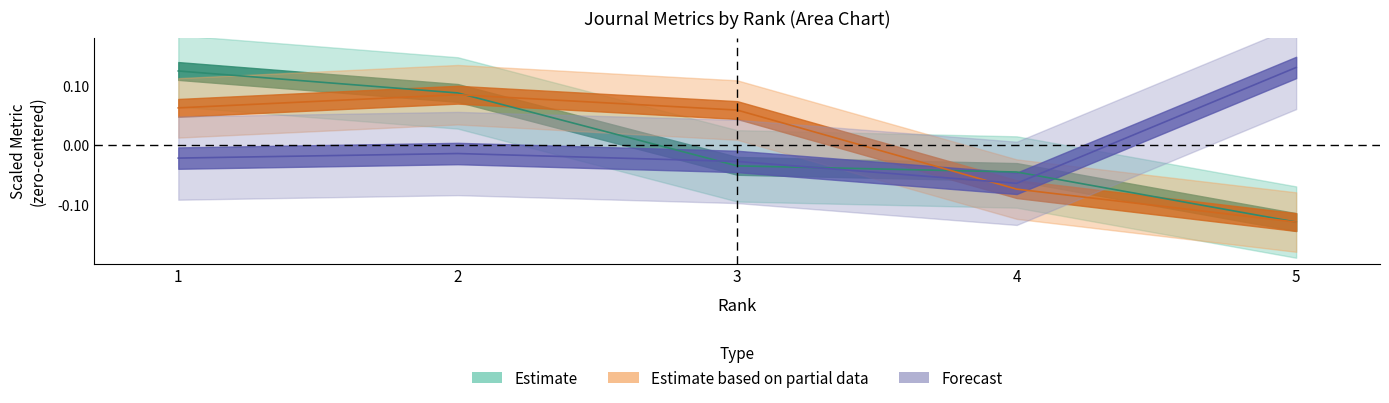

At which category is the sum across all series the highest?

1